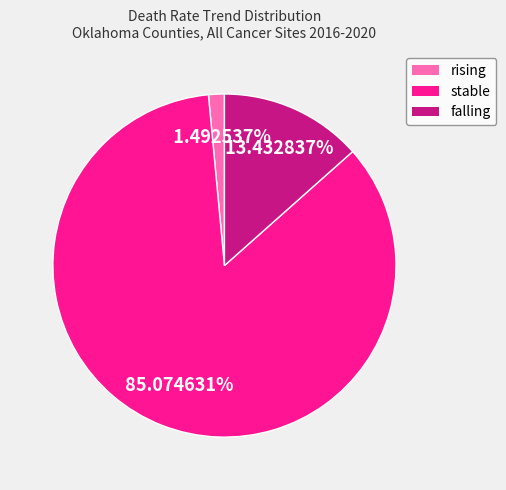

True or false: falling accounts for 13% of the total.

True